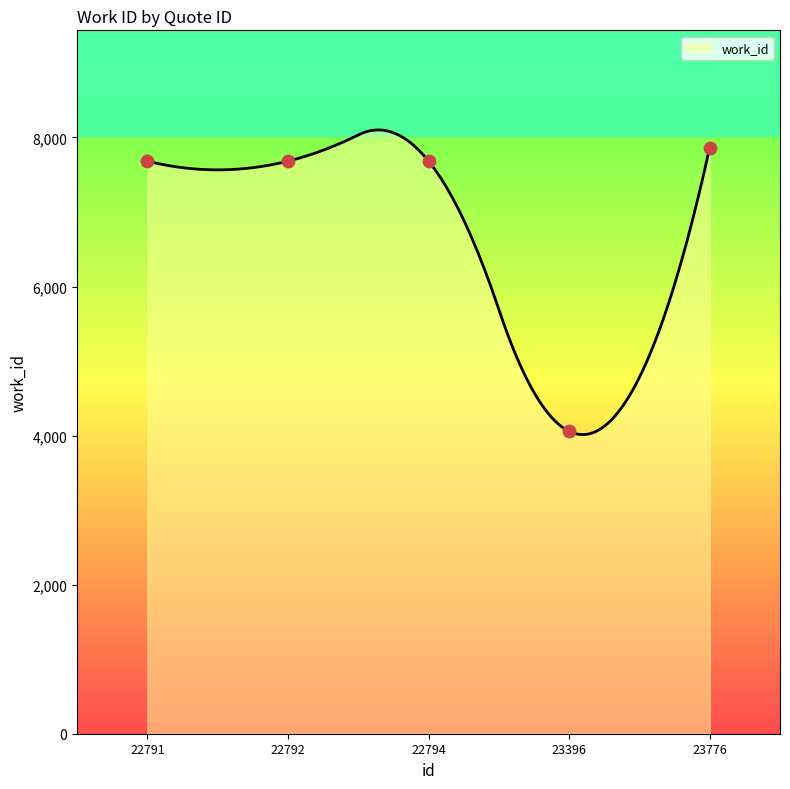

Between 23776 and 22791, which is larger?

23776